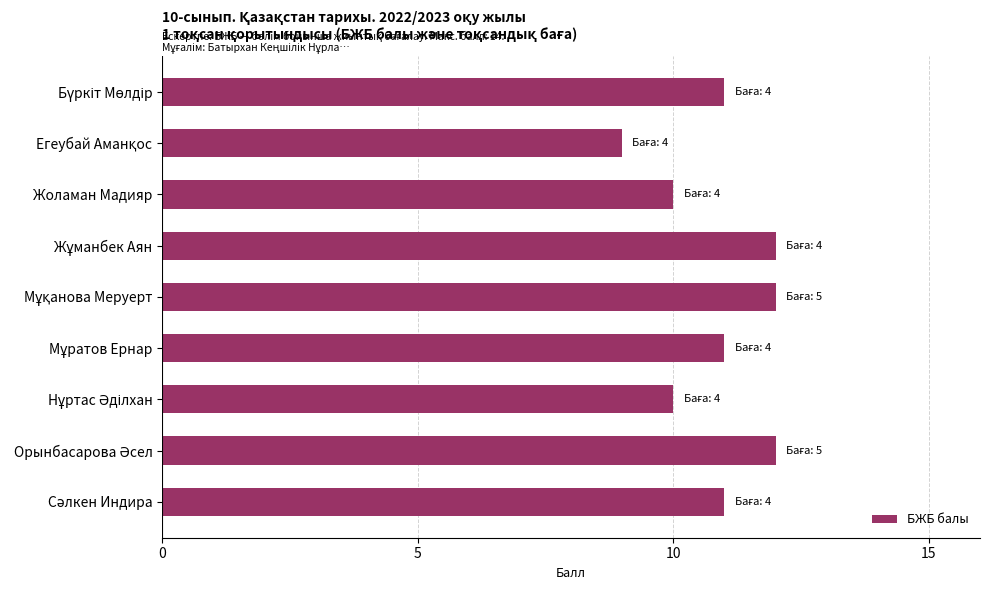

What is the smallest value displayed?

9